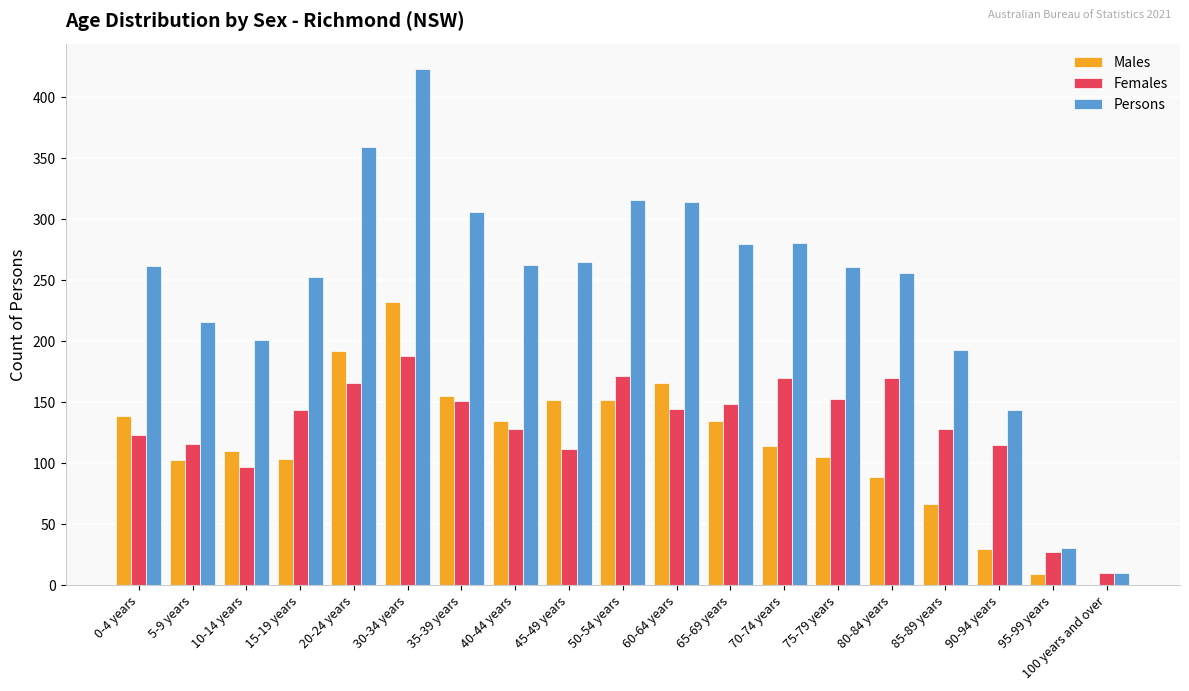

Does the chart contain stacked bars?

No